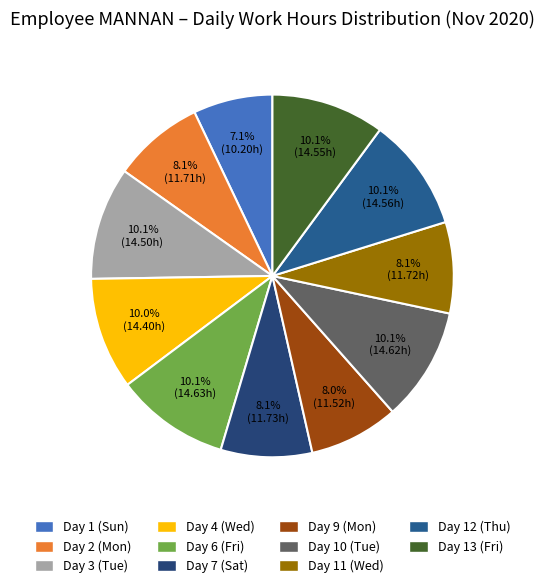

Count the number of slices in the pie.

11